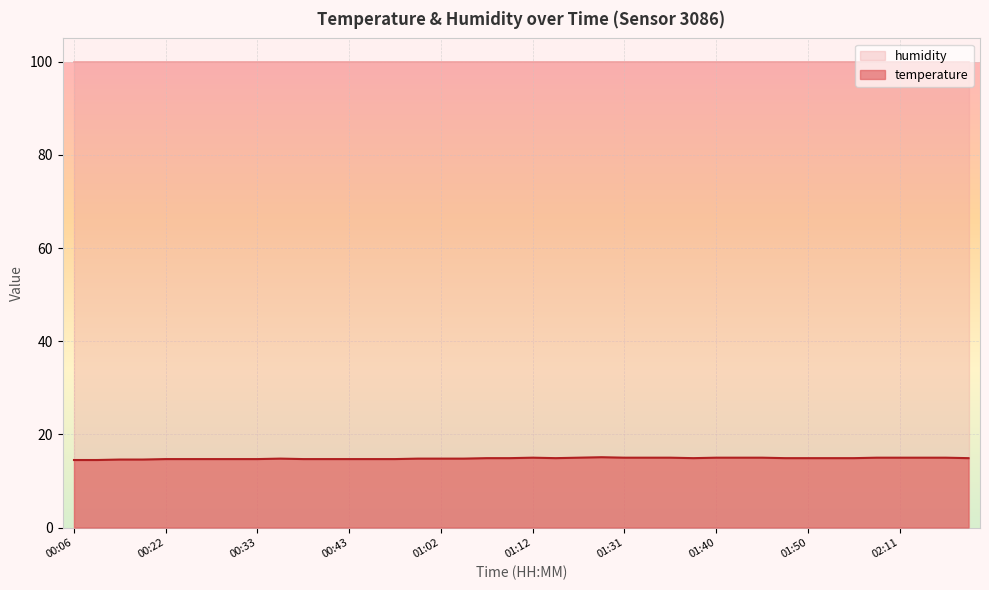

Reading right to left, transcribe all the data shown in this chart.

02:19=14.9	02:16=15.0	02:13=15.0	02:11=15.0	02:08=15.0	02:03=14.9	01:53=14.9	01:50=14.9	01:48=14.9	01:45=15.0	01:43=15.0	01:40=15.0	01:38=14.9	01:36=15.0	01:33=15.0	01:31=15.0	01:28=15.1	01:18=15.0	01:15=14.9	01:12=15.0	01:09=14.9	01:07=14.9	01:04=14.8	01:02=14.8	00:59=14.8	00:57=14.7	00:54=14.7	00:43=14.7	00:40=14.7	00:38=14.7	00:35=14.8	00:33=14.7	00:30=14.7	00:27=14.7	00:25=14.7	00:22=14.7	00:17=14.6	00:14=14.6	00:09=14.5	00:06=14.5